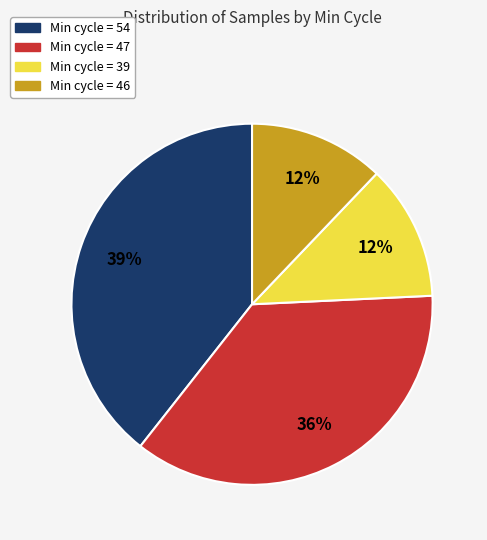

To the nearest percent, what is the average slice percentage?

25%